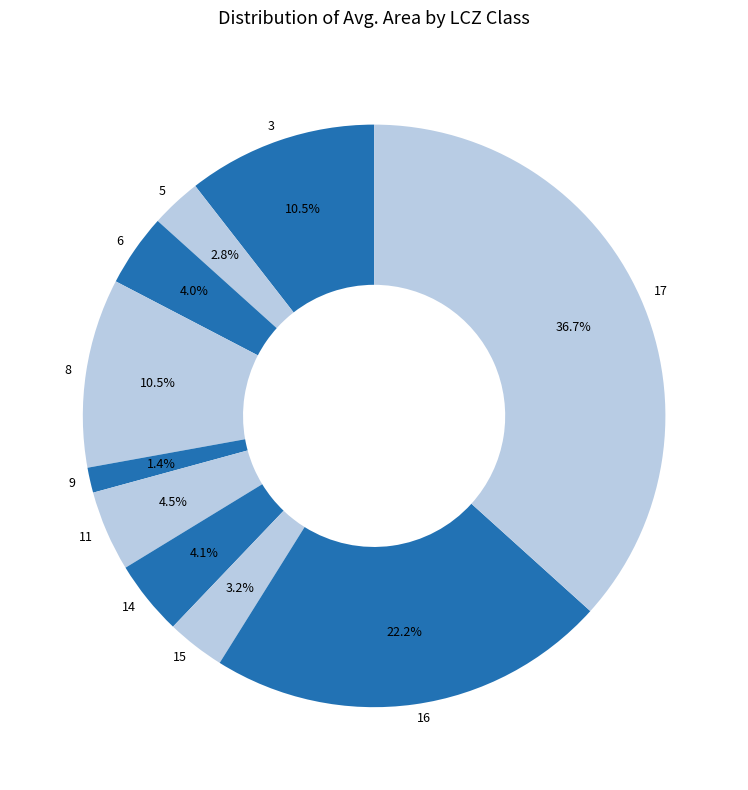

Do 6 and 16 together represent more than half of the pie?

No